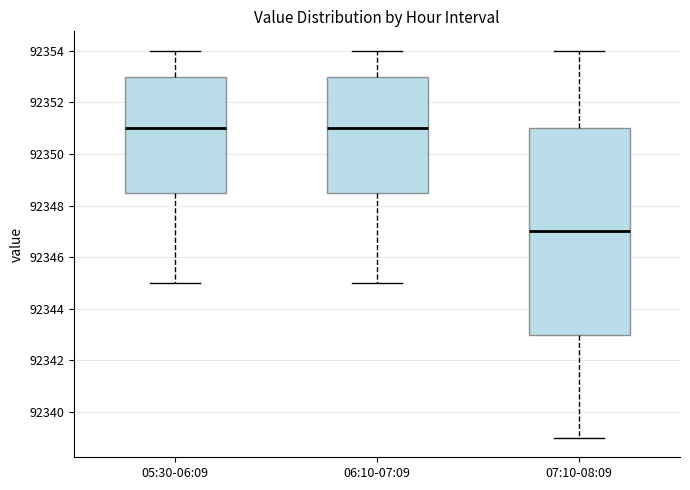

Reading left to right, transcribe this box plot: for each box, give where its median line is, the range the box spans, and where its two whiskers end, as read against the y-axis. The values are not printed on the chart, so give them approximately, as read against the axis.

05:30-06:09: median 92351.0, box 92348.6 to 92353.0, whiskers 92345.0 to 92354.0
06:10-07:09: median 92351.0, box 92348.6 to 92353.0, whiskers 92345.0 to 92354.0
07:10-08:09: median 92347.0, box 92343.0 to 92351.0, whiskers 92339.0 to 92354.0